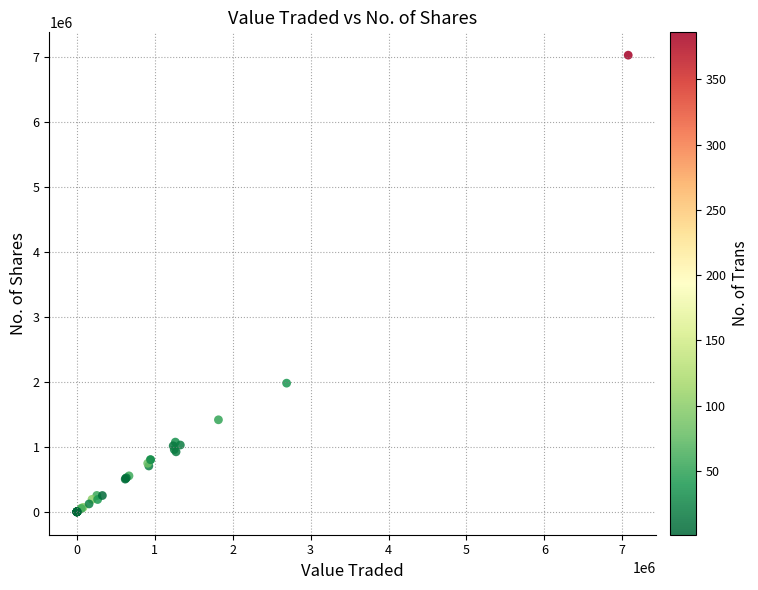

What Y value in the scatter plot is closest to 3517415?

1982913